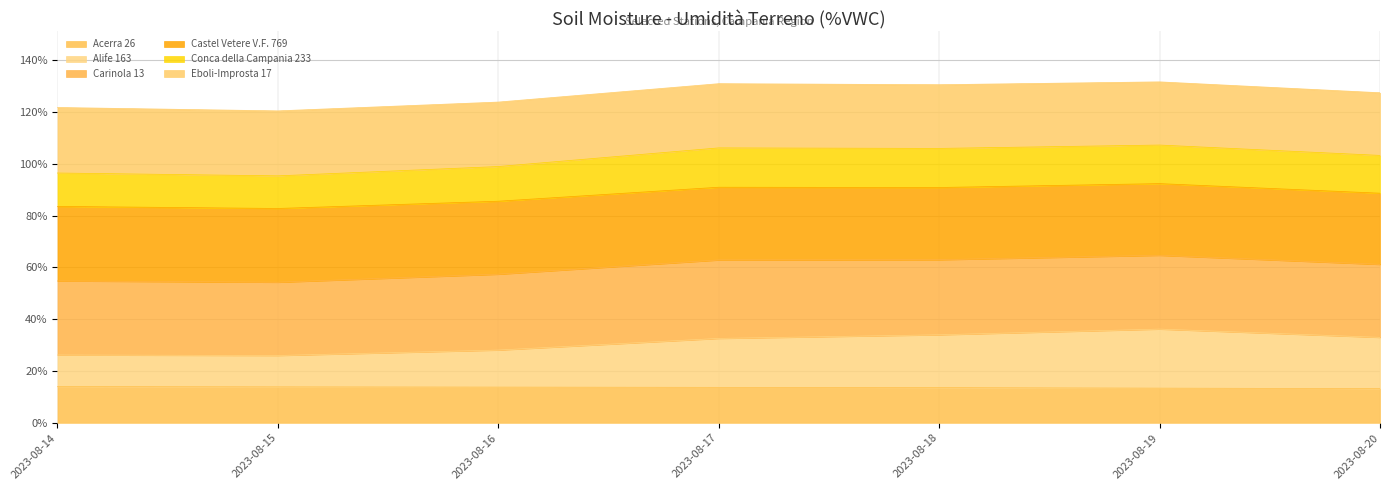

At which label does Conca della Campania 233 reach its peak?

2023-08-19